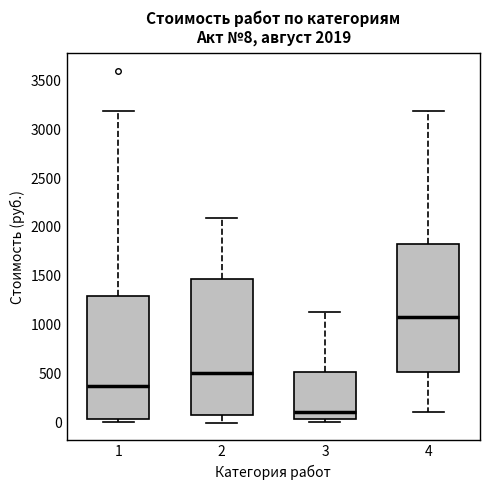

Which box's median line is the lowest?

3